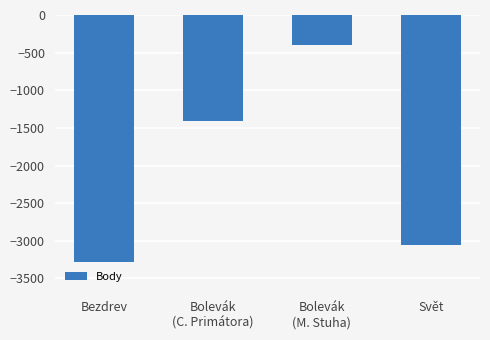

Rank the categories by value from lowest to highest.

Bezdrev, Svět, Bolevák
(C. Primátora), Bolevák
(M. Stuha)